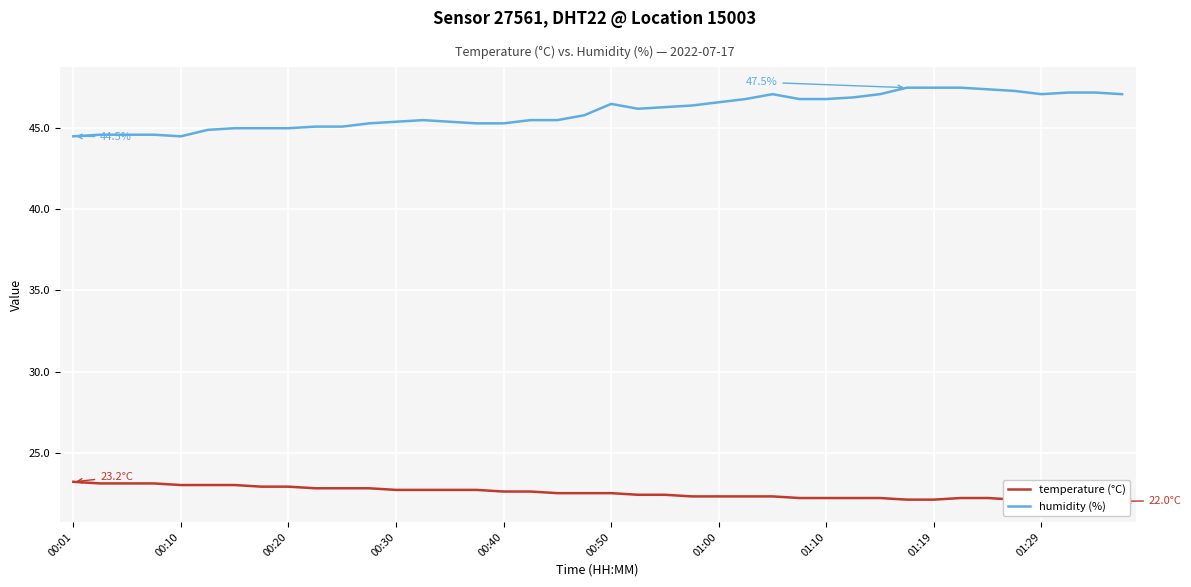

True or false: humidity (%) has a value of 84.5 at 01:29.

False